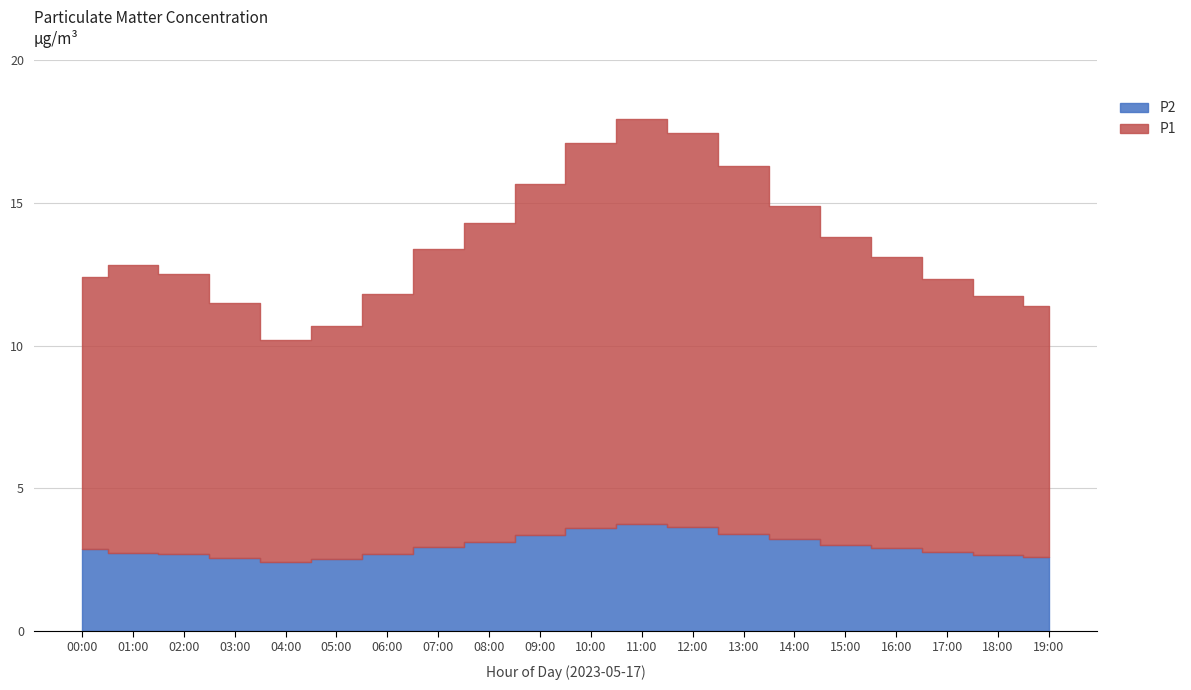

True or false: P2 and P1 intersect in this chart.

False